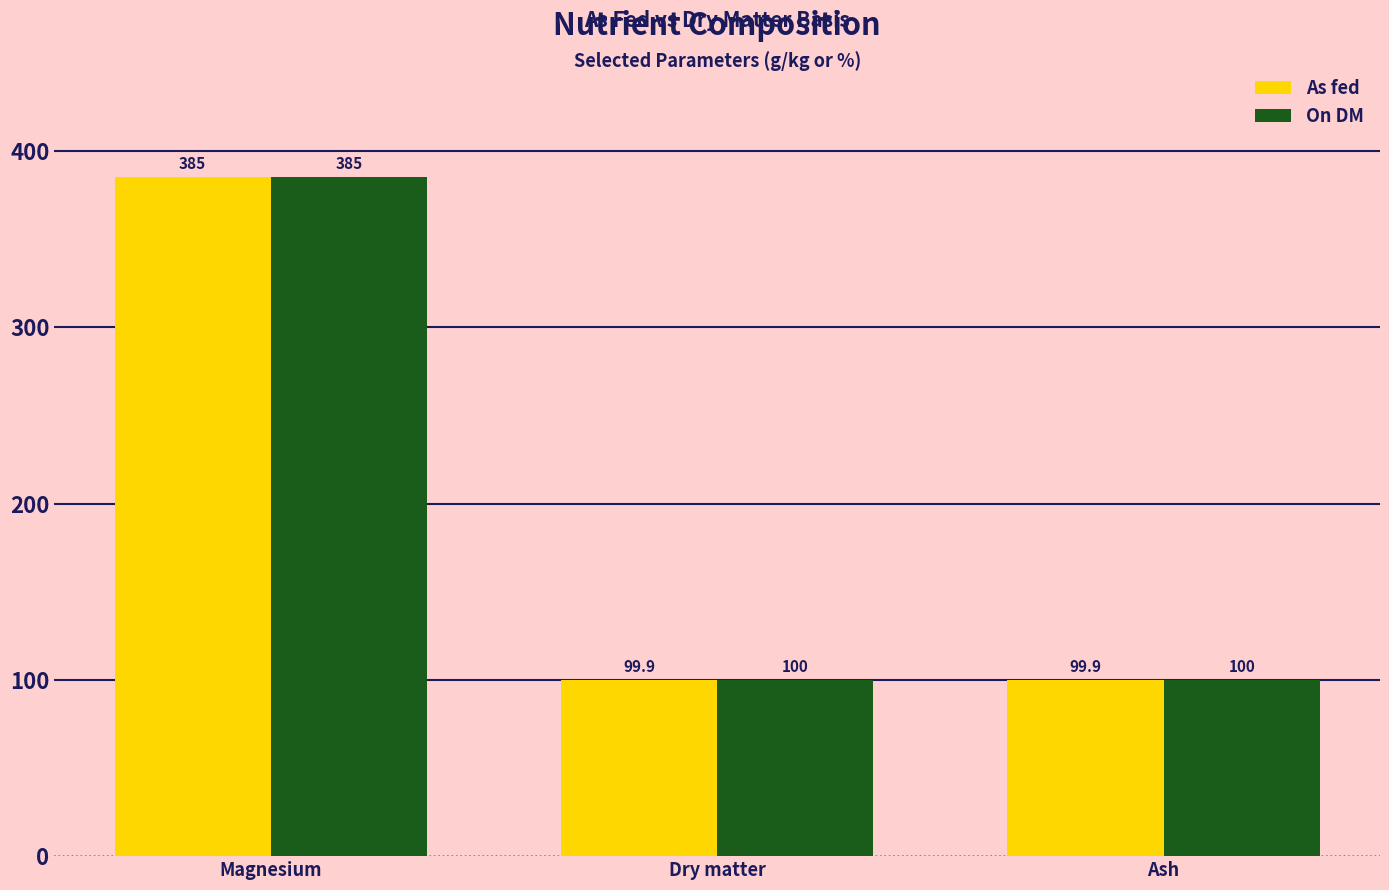

At which category is the sum across all series the highest?

Magnesium